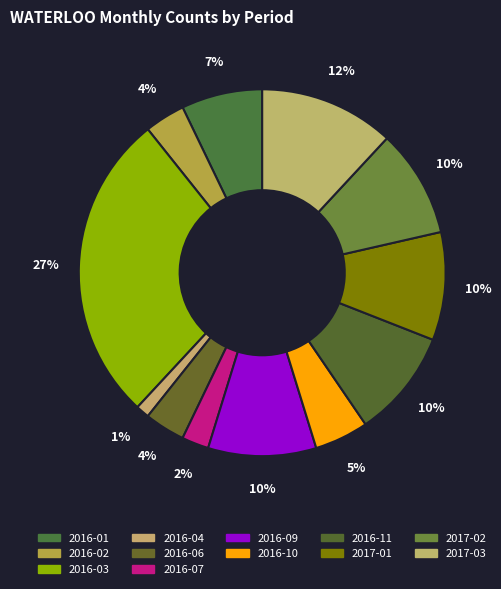

To the nearest percent, what portion does 2017-03 represent?

12%